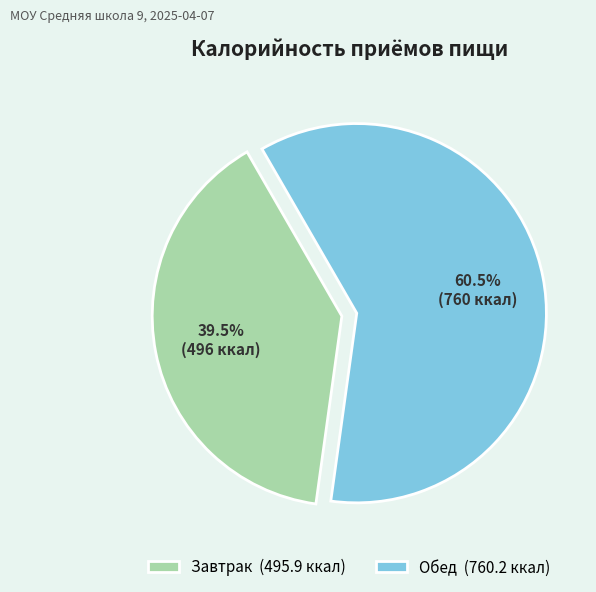

Which slice is the largest?

Обед